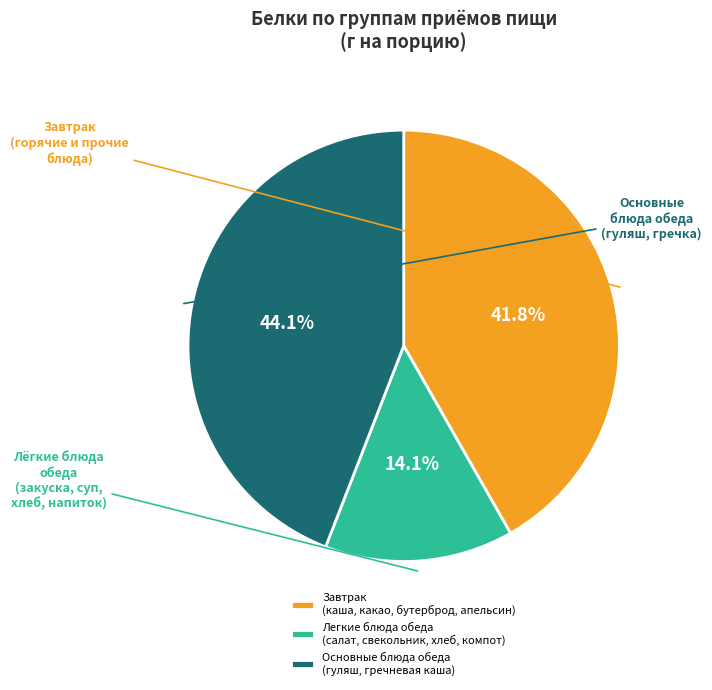

Which category has the smallest portion of the pie?

Легкие блюда обеда (салат, свекольник, хлеб, компот)